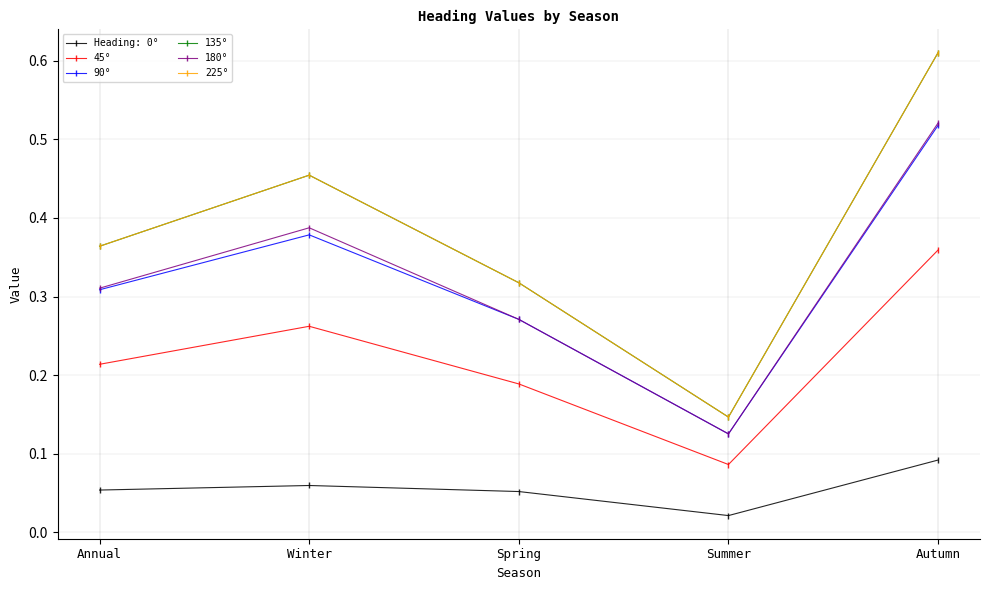

At which label does 135° reach its peak?

Autumn